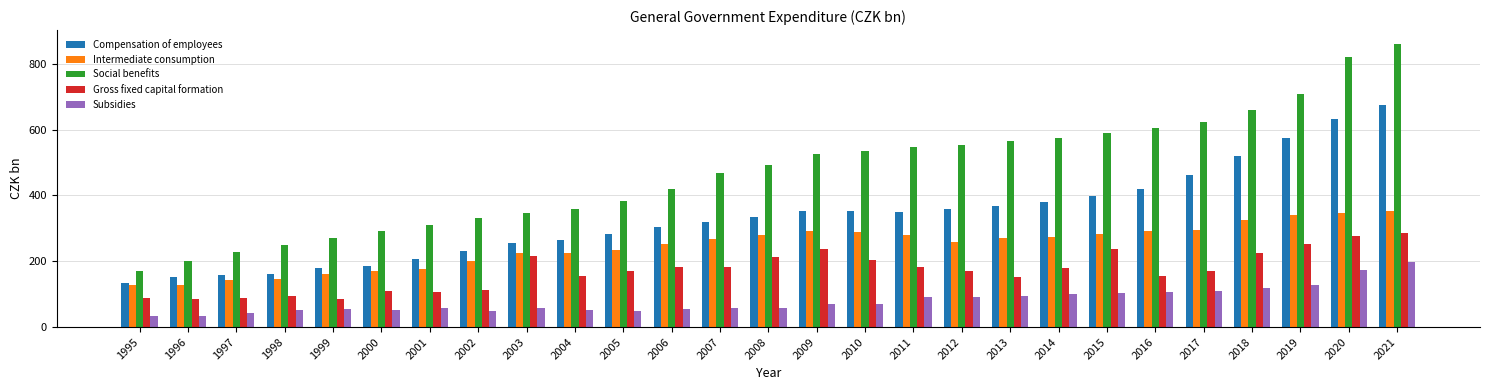

The Gross fixed capital formation series shows 378.3 at 2008. True or false?

False